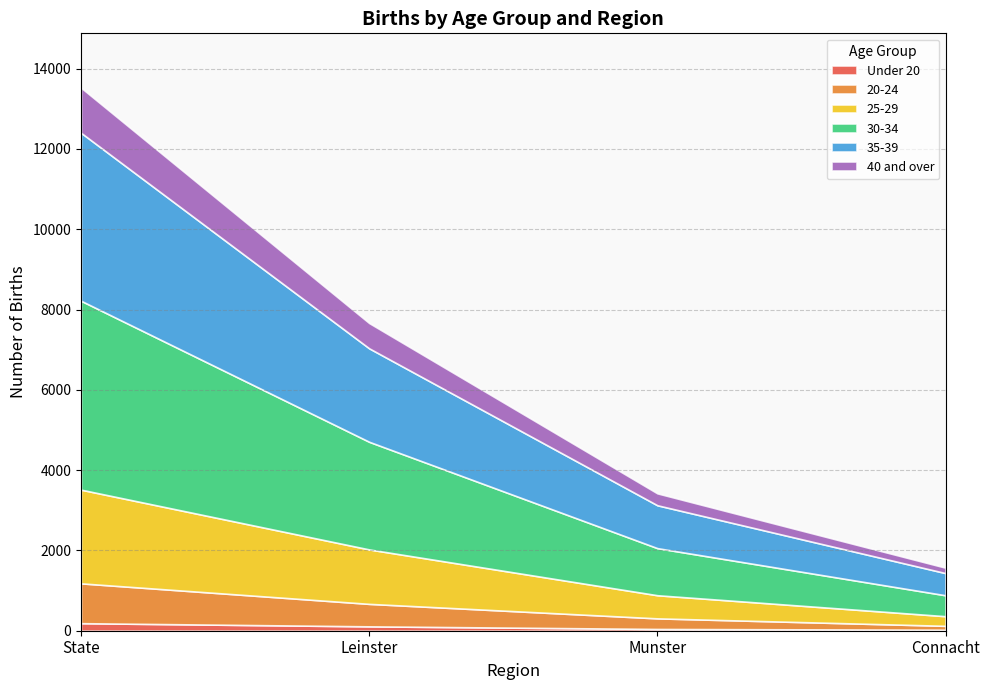

At which category is the sum across all series the highest?

State